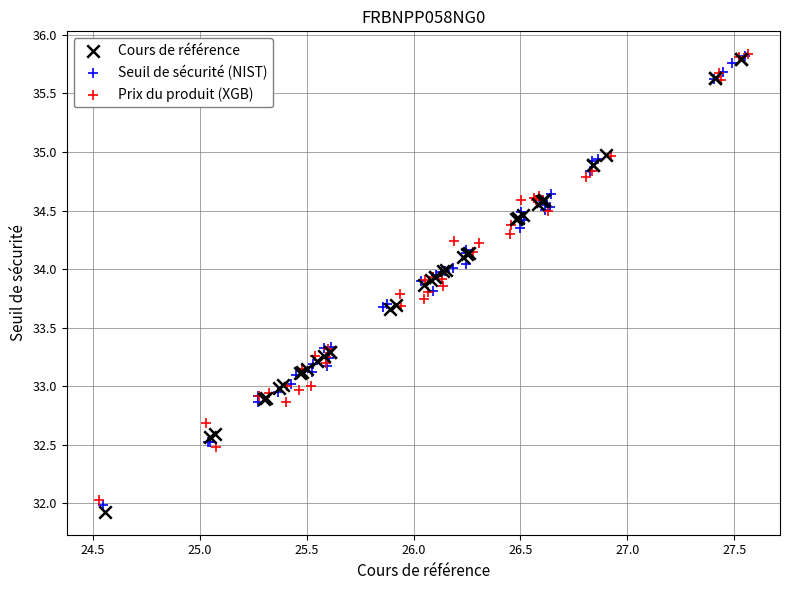

Which series has the widest spread of Y values?

Cours de référence